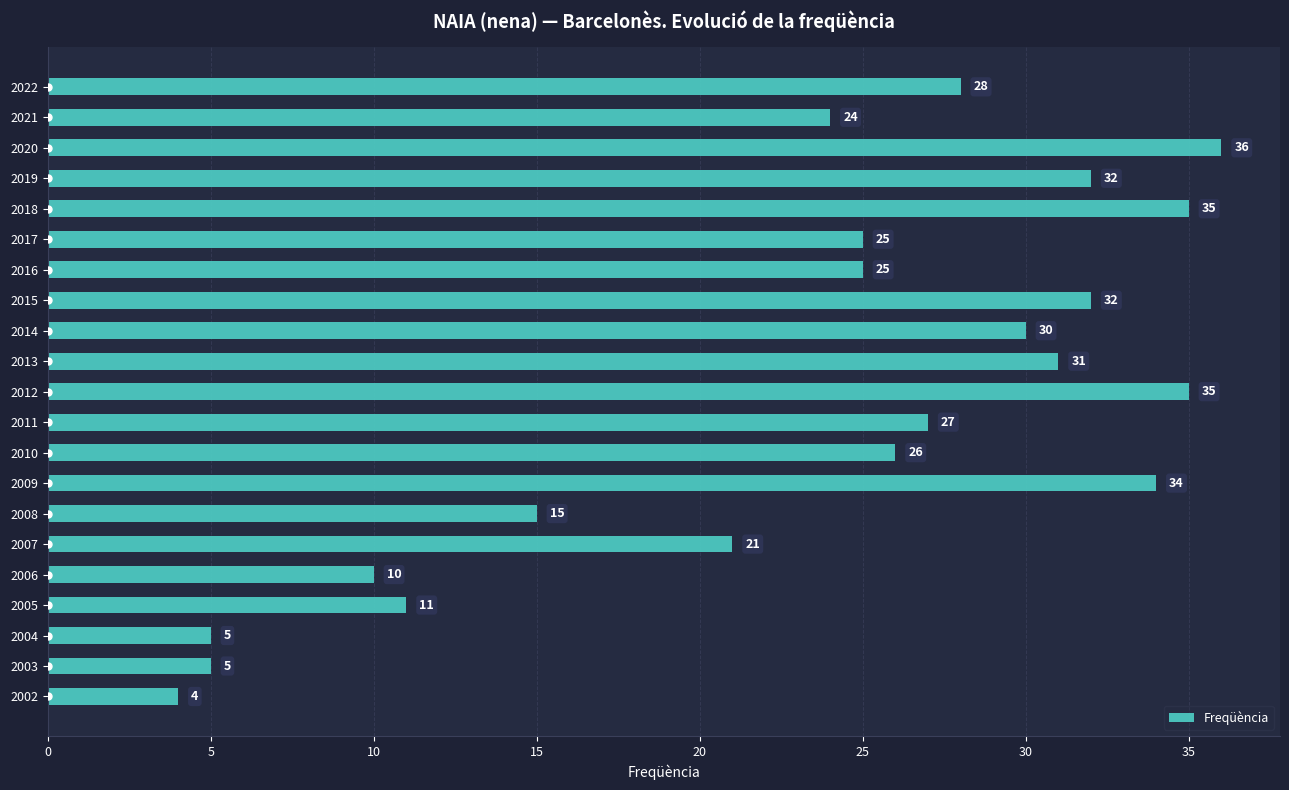

Read the value at 2009, to the nearest 10.

30